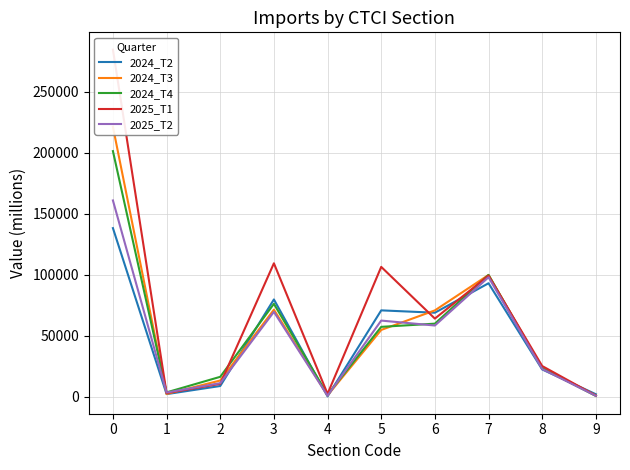

At which category does 2024_T2 reach its first local peak?

3